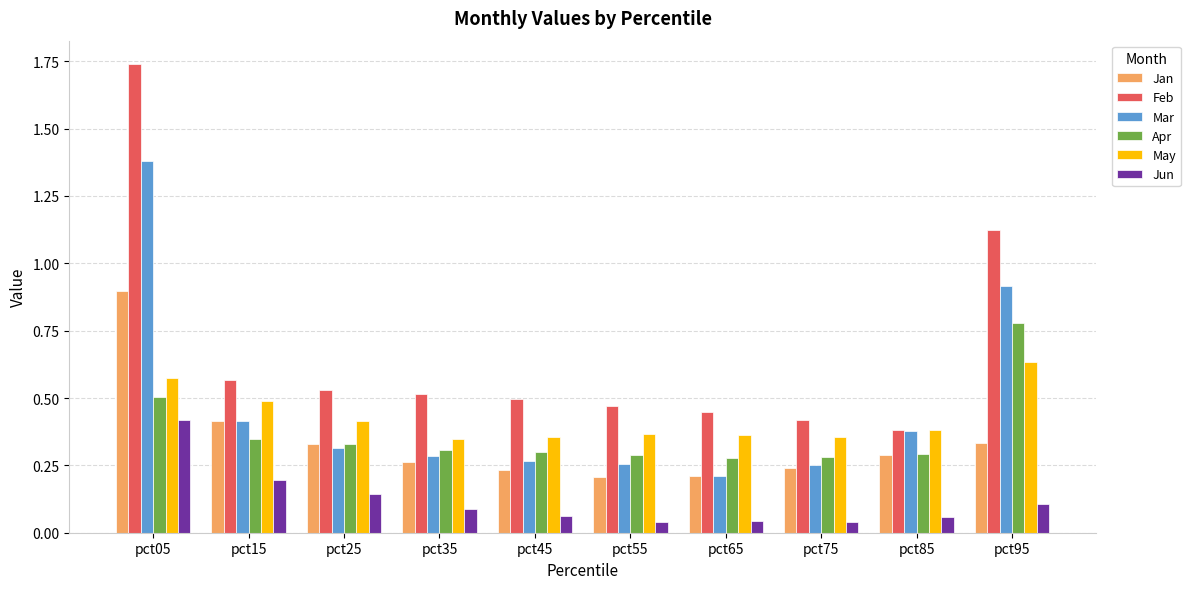

What is the sum of all Apr values?

3.7